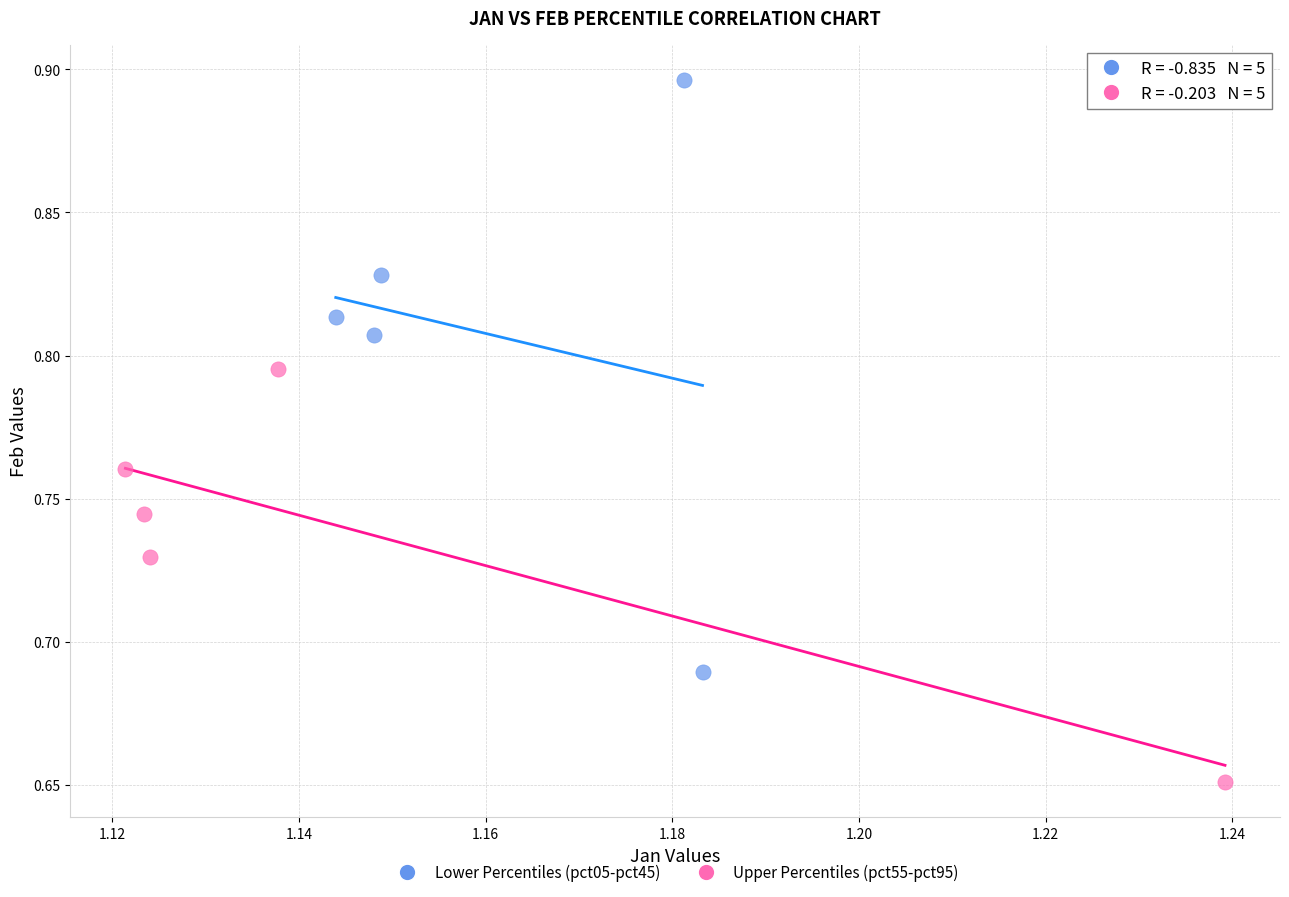

Which series reaches the maximum Y coordinate?

Upper Percentiles (pct55-pct95)